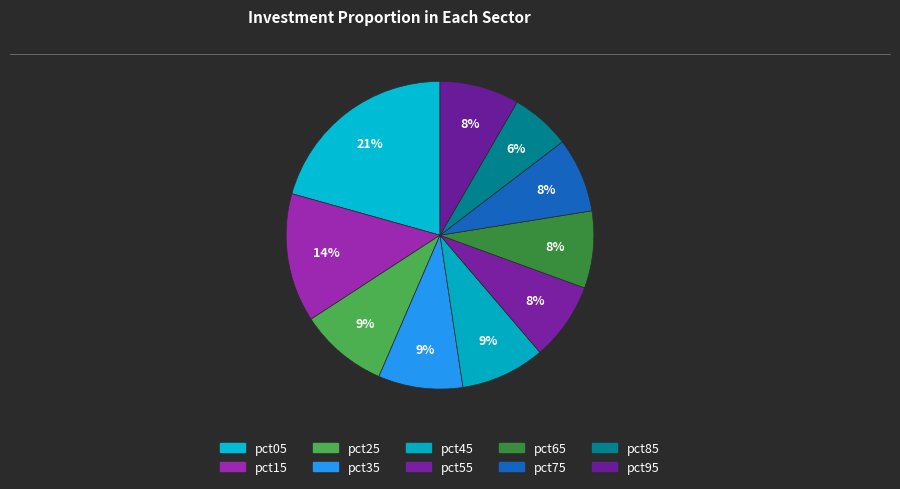

Does pct75 account for over 50% of the chart?

No